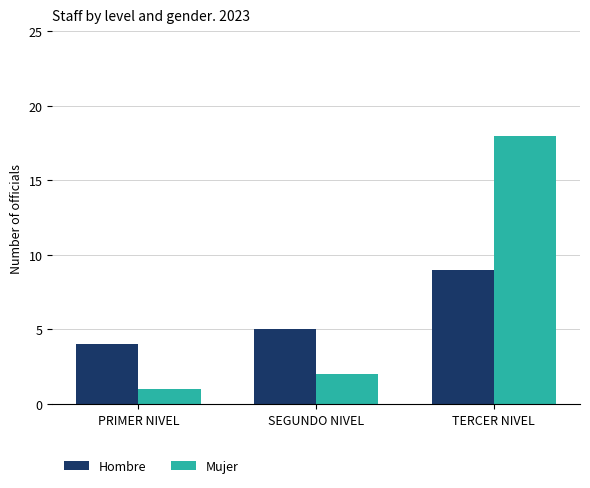

Is the value of Hombre at PRIMER NIVEL greater than the value of Mujer at PRIMER NIVEL?

Yes